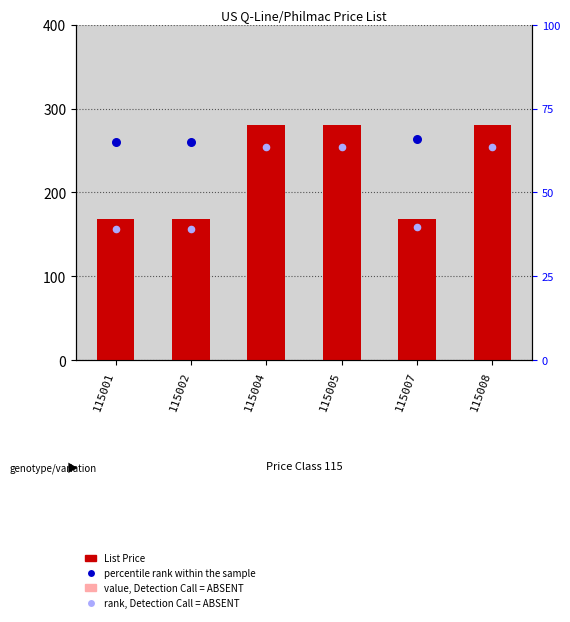

Is the value of value, Detection Call = ABSENT at 115002 greater than the value of percentile rank within the sample at 115005?

No